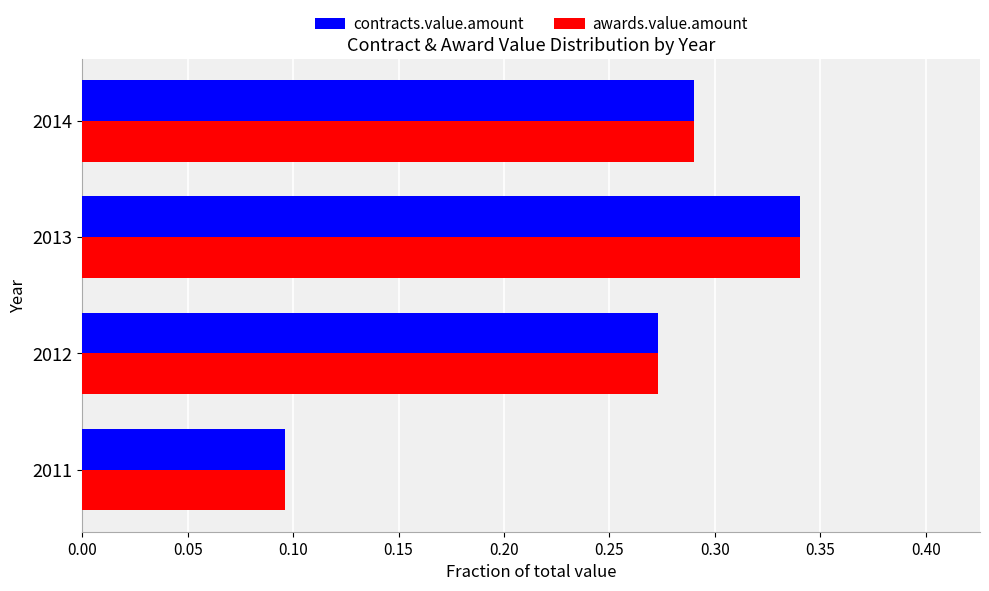

Which category has the highest value in the awards.value.amount series?

2013